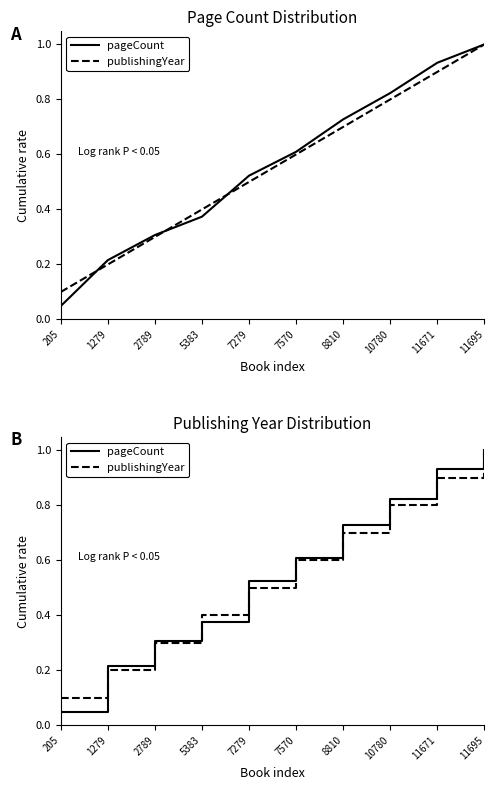

Where is pageCount nearest to the value 0?

205